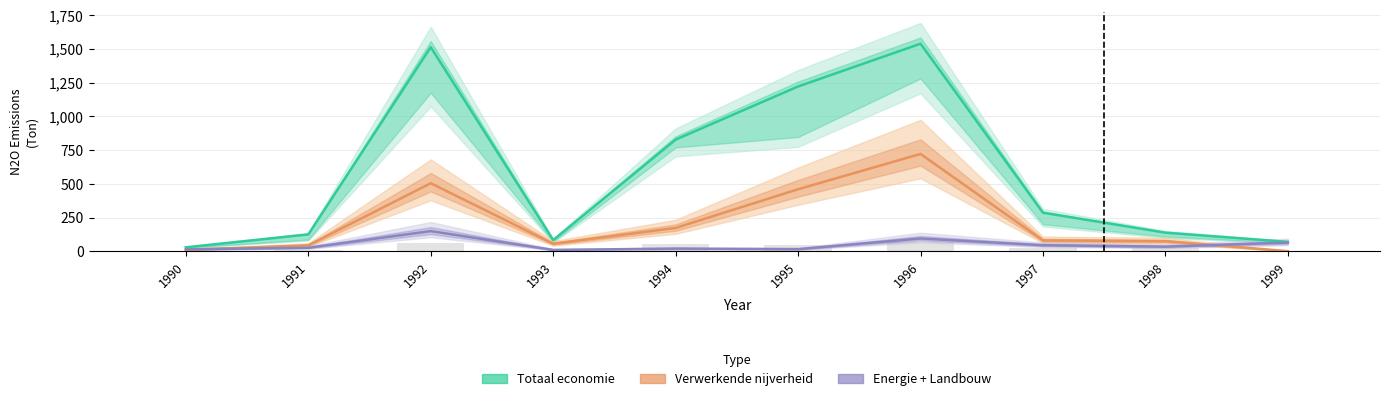

At 1991, list the series in order from smallest to largest.

Energie + Landbouw, Verwerkende nijverheid, Totaal economie